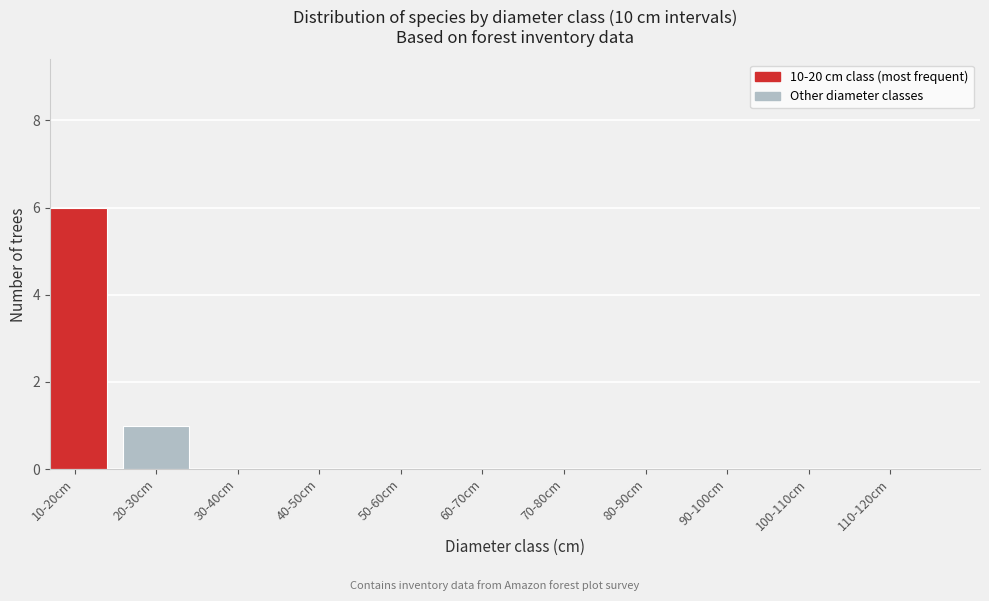

Reading left to right, what are all the values shown in this chart?

10-20cm=6	20-30cm=1	30-40cm=0	40-50cm=0	50-60cm=0	60-70cm=0	70-80cm=0	80-90cm=0	90-100cm=0	100-110cm=0	110-120cm=0